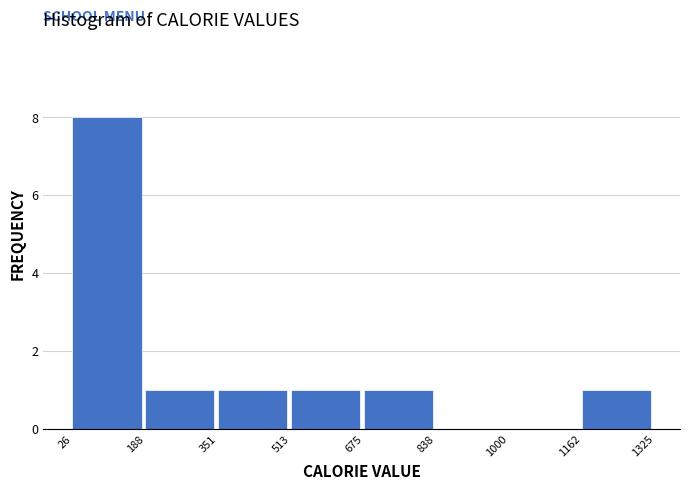

How tall is the bar that spans 1162 to 1325 on the x-axis? The values are not printed on the chart, so give them approximately, as read against the axis.

1